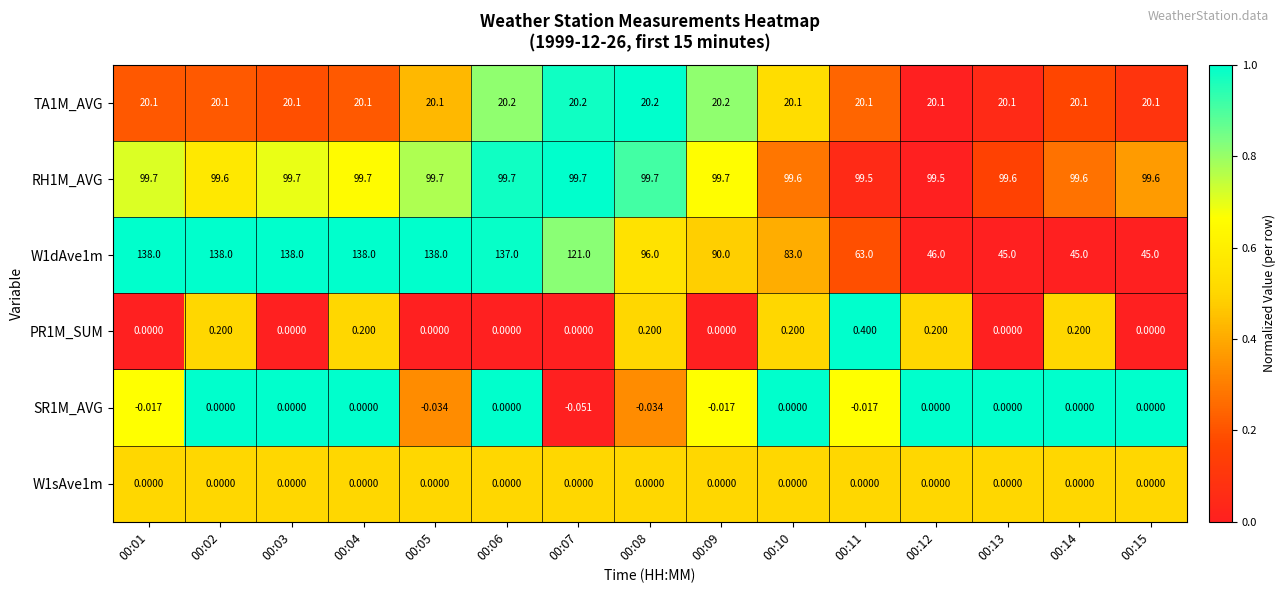

Is the value of PR1M_SUM at 00:04 greater than the value of SR1M_AVG at 00:03?

Yes